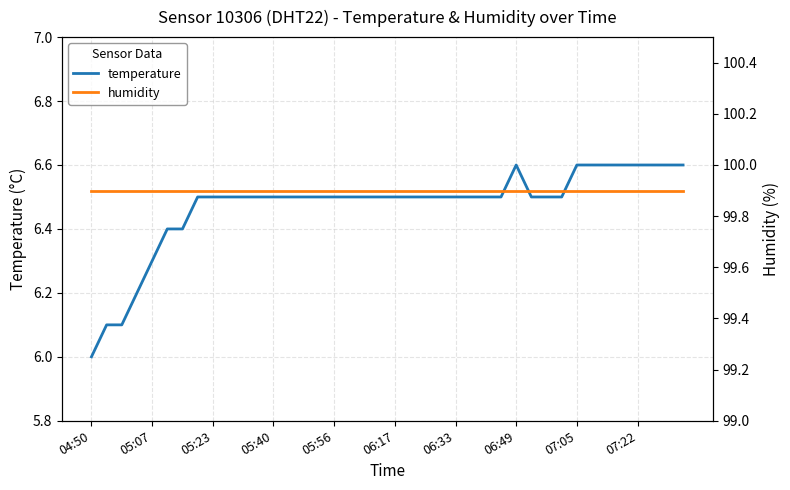

Which series has the largest range (max minus min)?

temperature